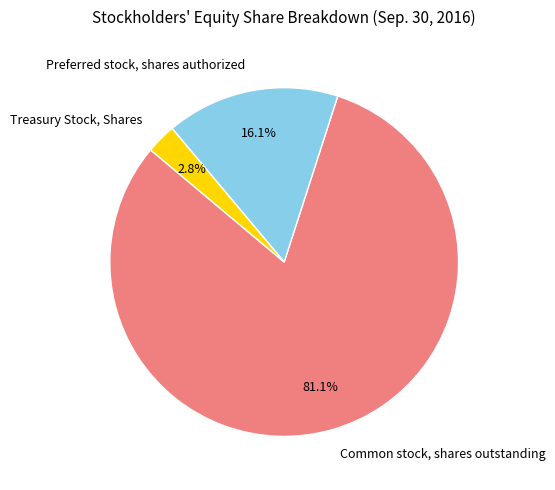

How many segments does this pie chart have?

3